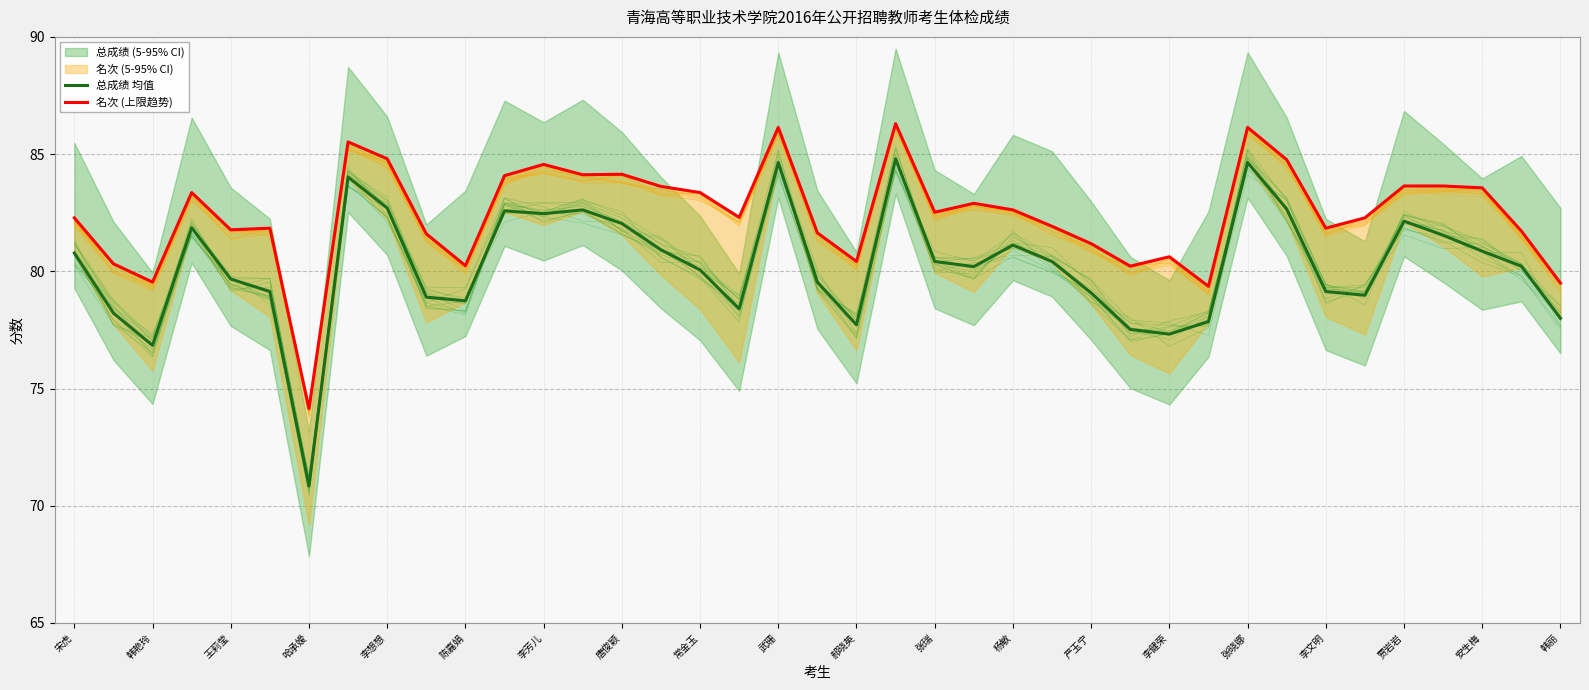

List the series in order of their overall mean, highest first.

名次 (上限趋势), 总成绩 均值